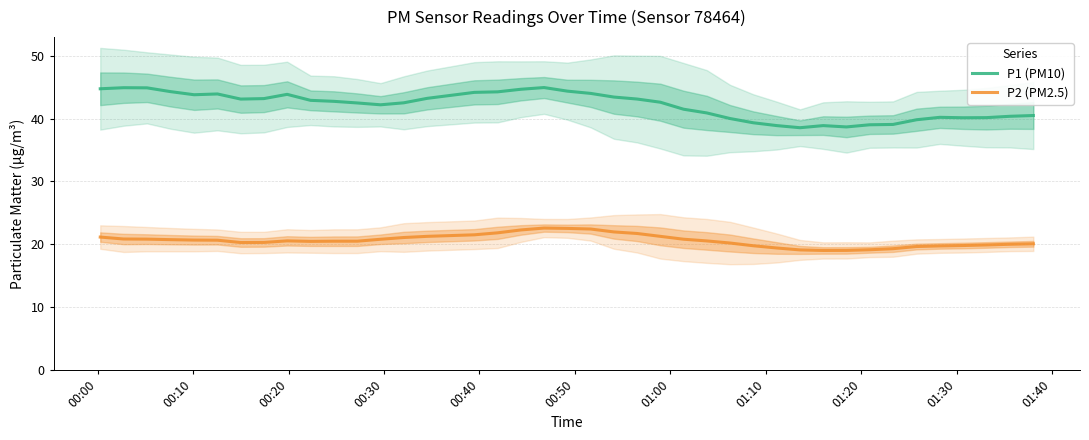

True or false: P1 (PM10) and P2 (PM2.5) cross at least once.

False